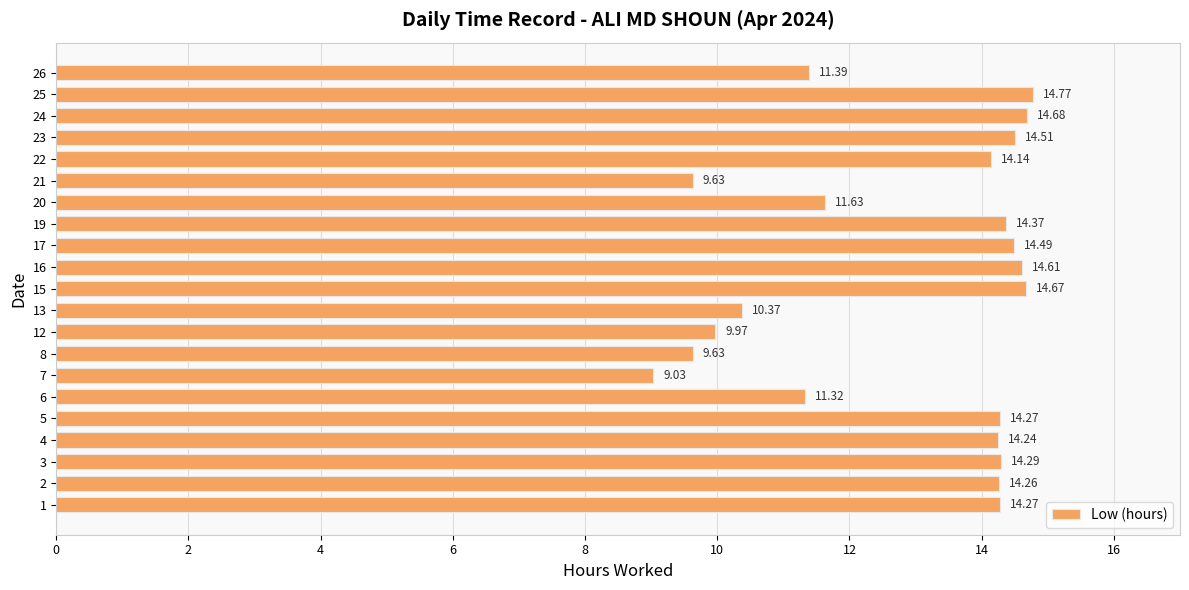

What is the difference between the values at 1 and 7?

5.2